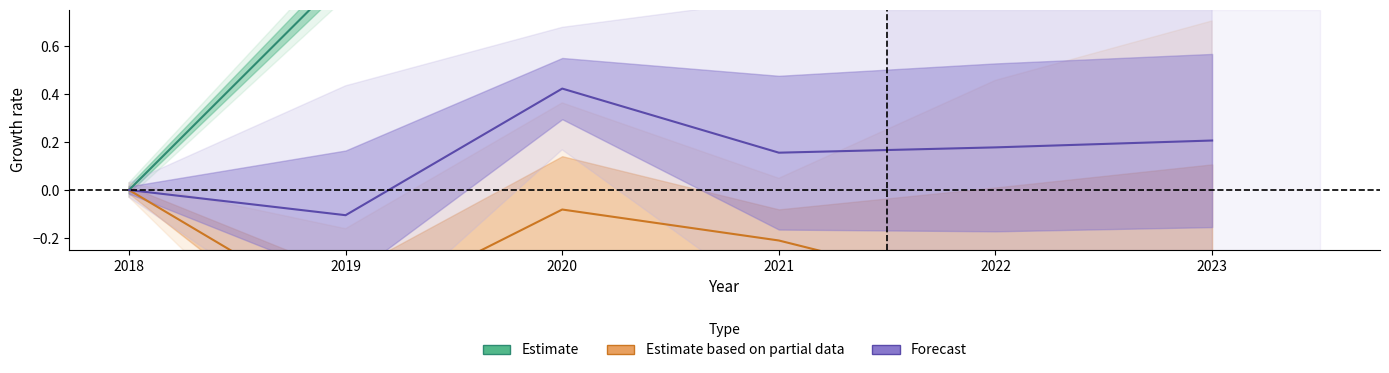

How many values in the Forecast series are below 0?

1